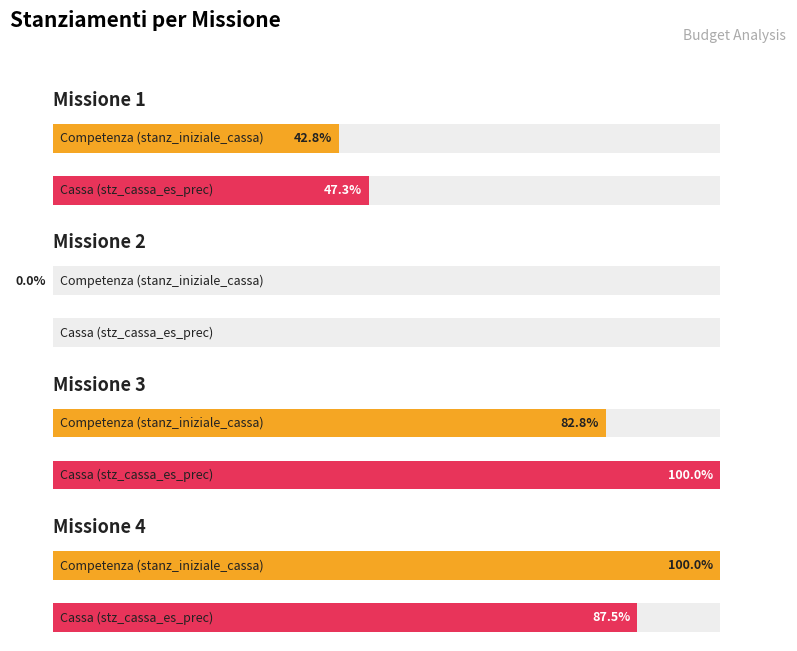

Which series has the largest range (max minus min)?

stz_cassa_es_prec